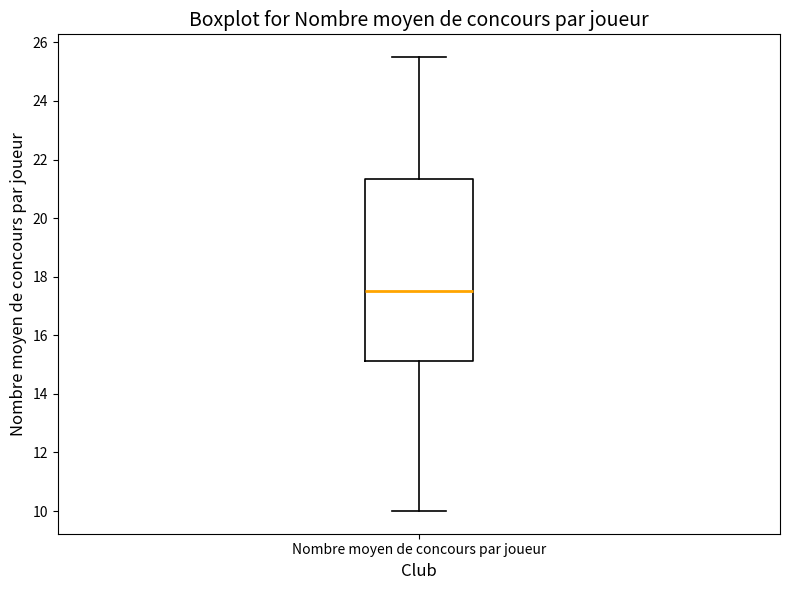

Transcribe this box plot: give where the median line is, the range the box spans, and where the two whiskers end, as read against the y-axis. The values are not printed on the chart, so give them approximately, as read against the axis.

median 17.6, box 15.2 to 21.4, whiskers 10.0 to 25.6